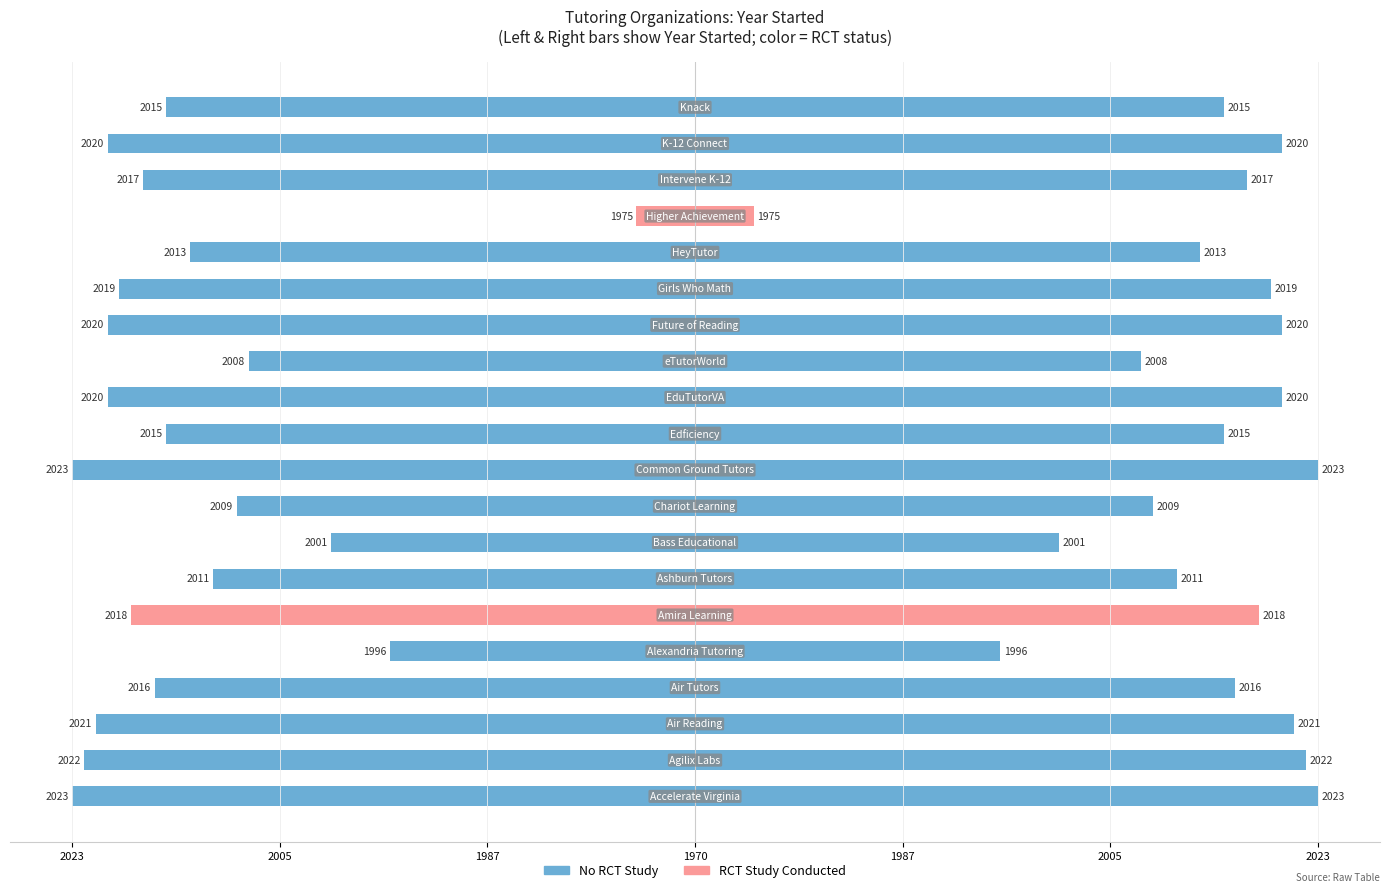

How many series are shown in this chart?

2